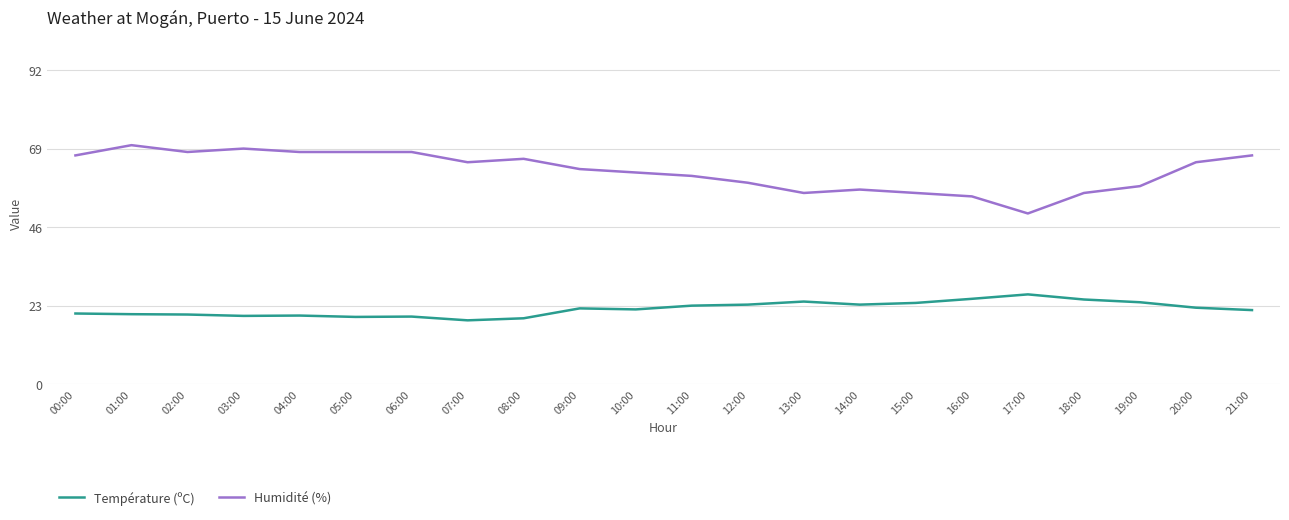

What is the minimum value shown in the chart?

18.7